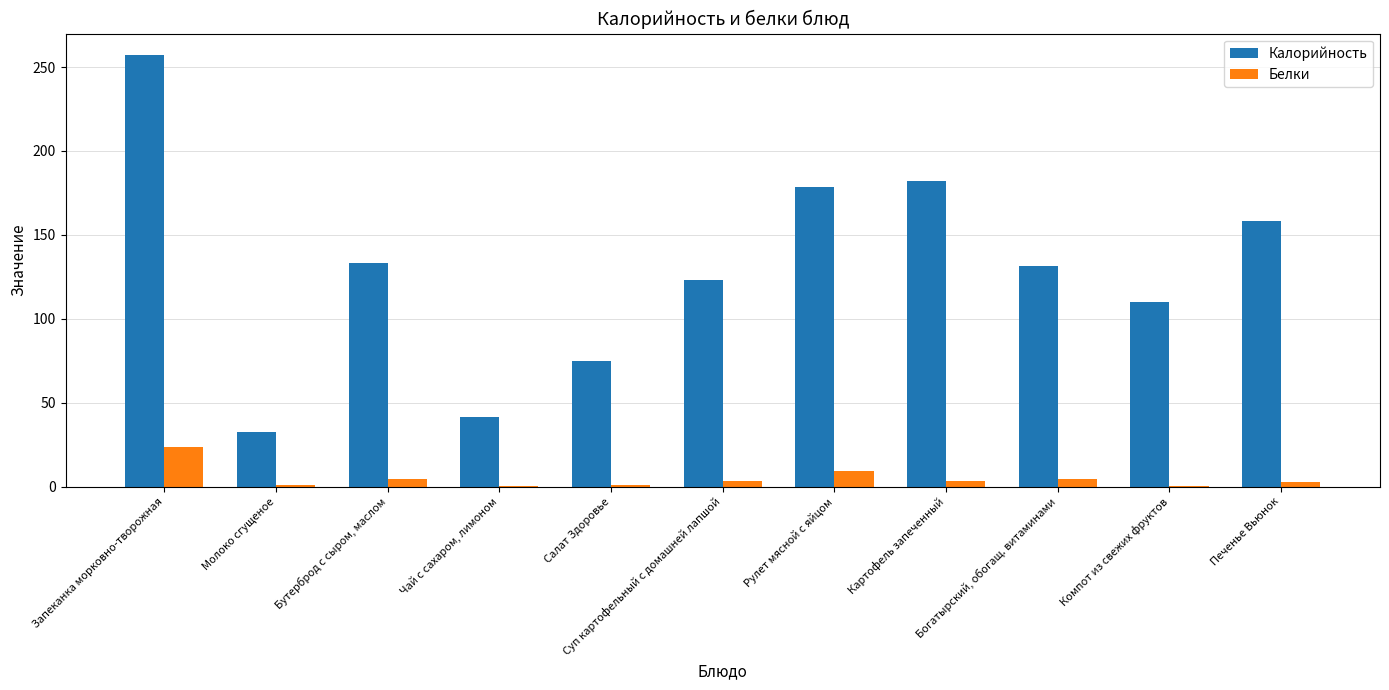

Which series has the largest total across all categories?

Калорийность